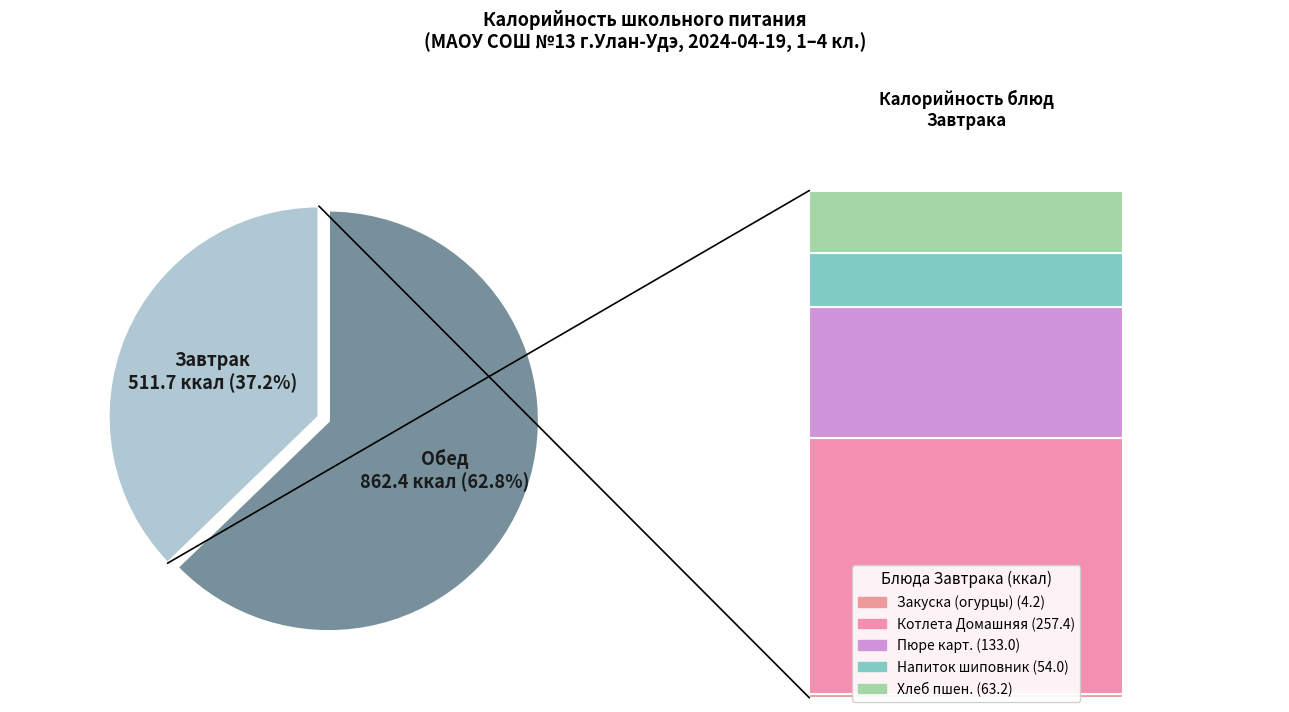

True or false: Котлета Домашняя с соусом accounts for 31% of the total.

False